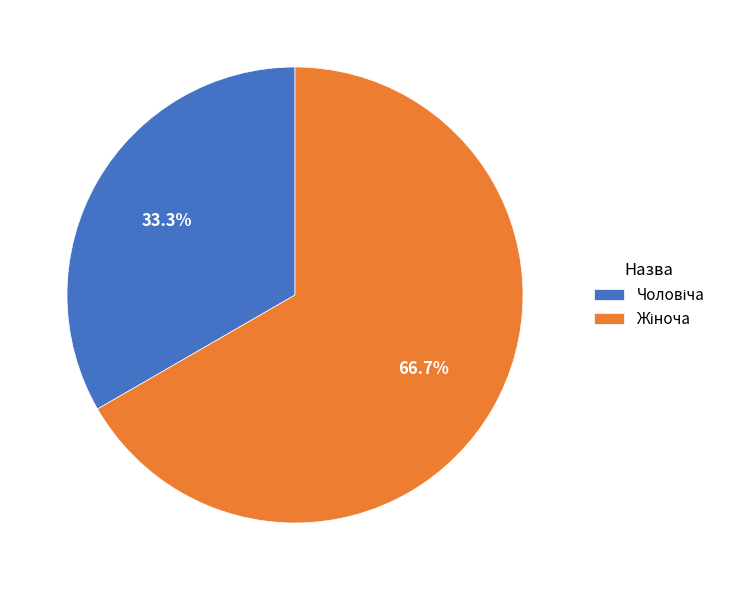

Is there any slice that represents more than half of the pie?

Yes